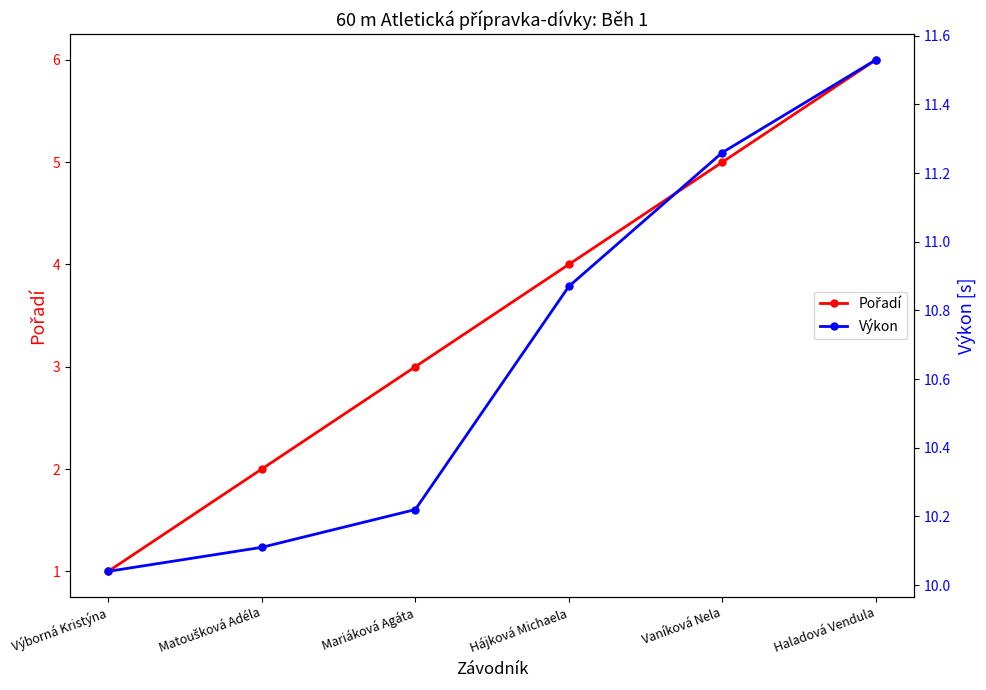

Rank the series by their average value, from highest to lowest.

Výkon, Pořadí